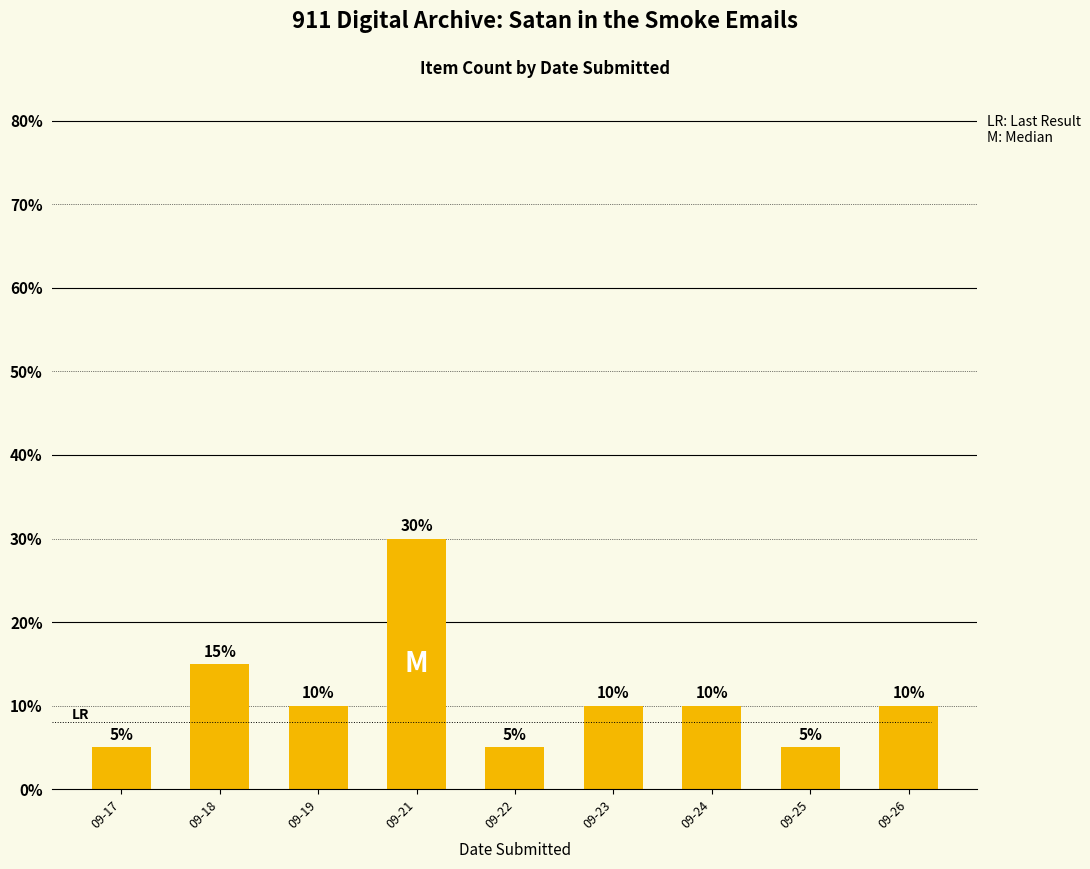

Reading right to left, transcribe all the data shown in this chart.

10	5	10	10	5	30	10	15	5